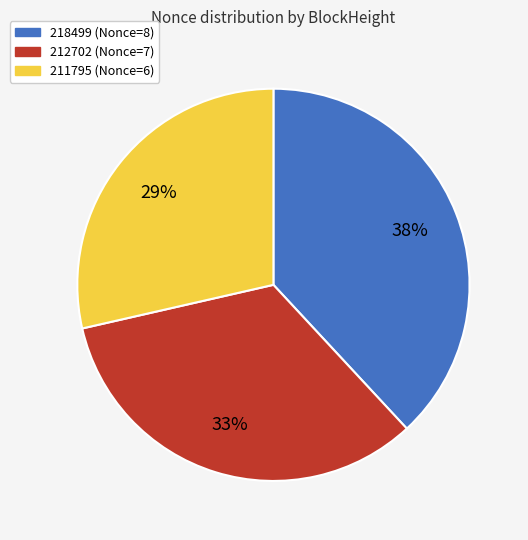

How many slices are in this pie chart?

3